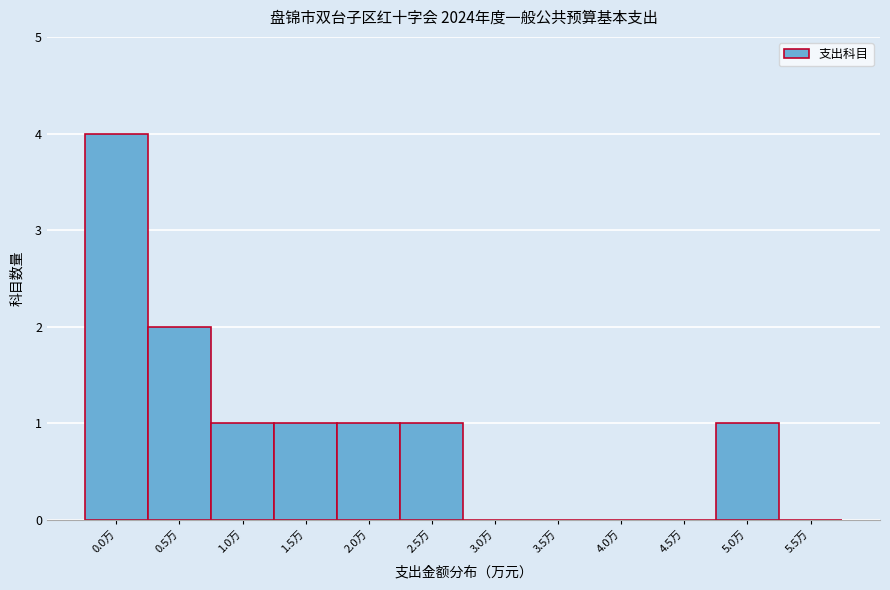

Reading left to right, transcribe all the data shown in this chart.

0.0万=4	0.5万=2	1.0万=1	1.5万=1	2.0万=1	2.5万=1	3.0万=0	3.5万=0	4.0万=0	4.5万=0	5.0万=1	5.5万=0